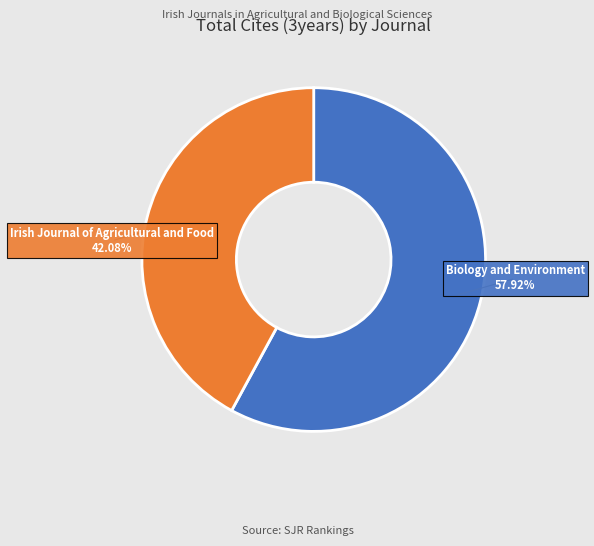

Rank the categories by value from lowest to highest.

Irish Journal of Agricultural and Food, Biology and Environment